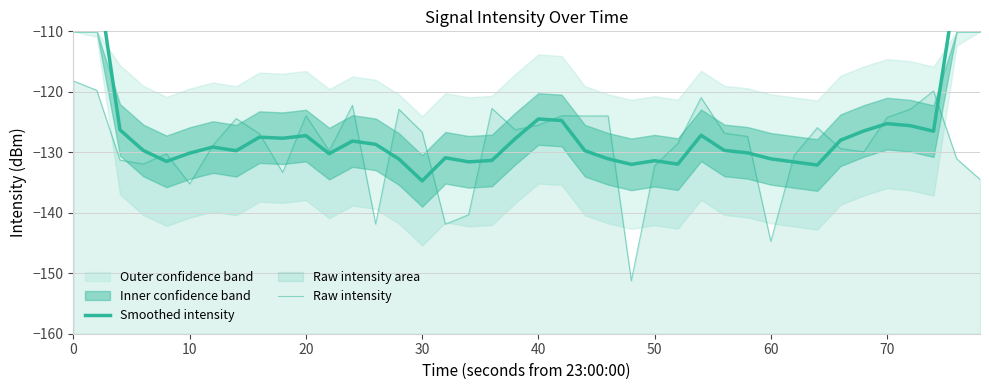

The value of Smoothed intensity at 30 is -192.9. True or false?

False